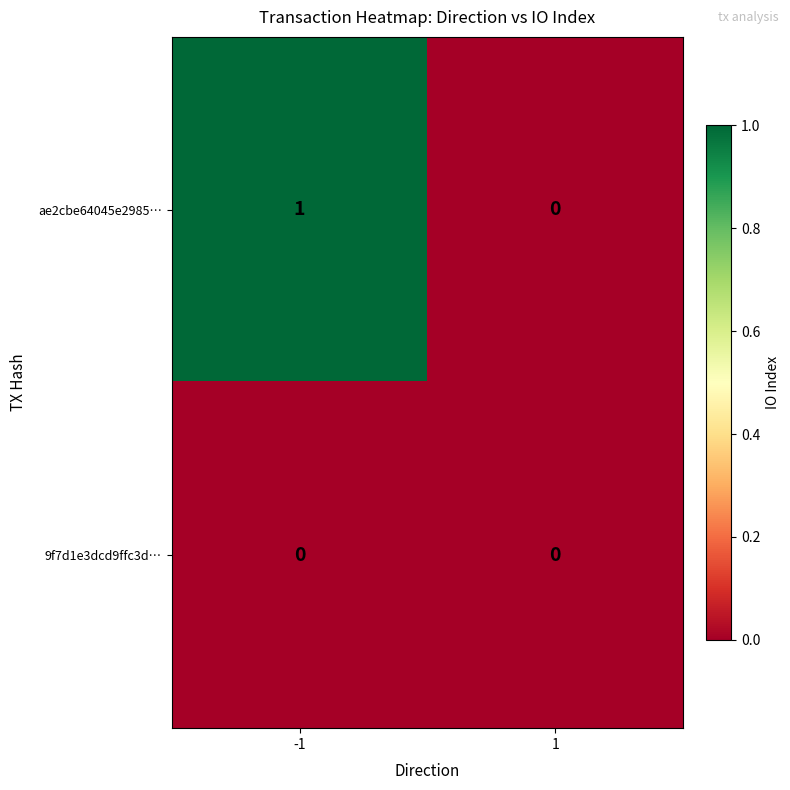

Which series has the largest range (max minus min)?

ae2cbe64045e2985…